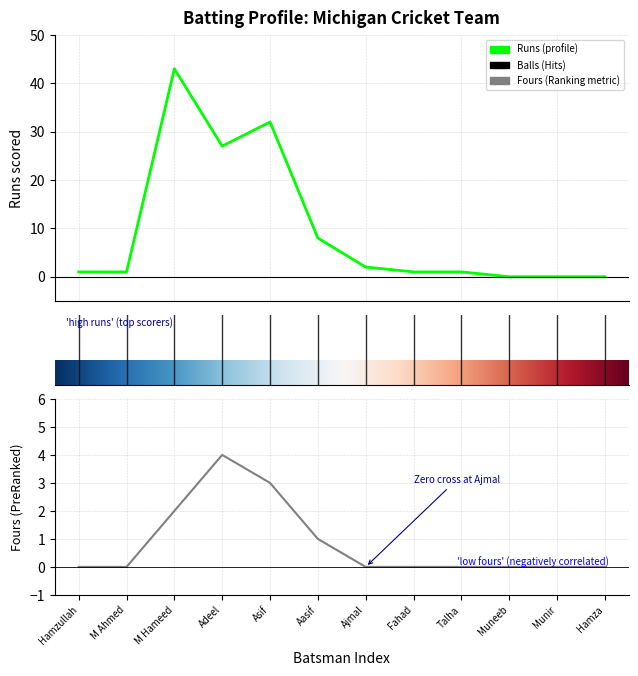

Which category has the lowest value in the Runs series?

Muneeb